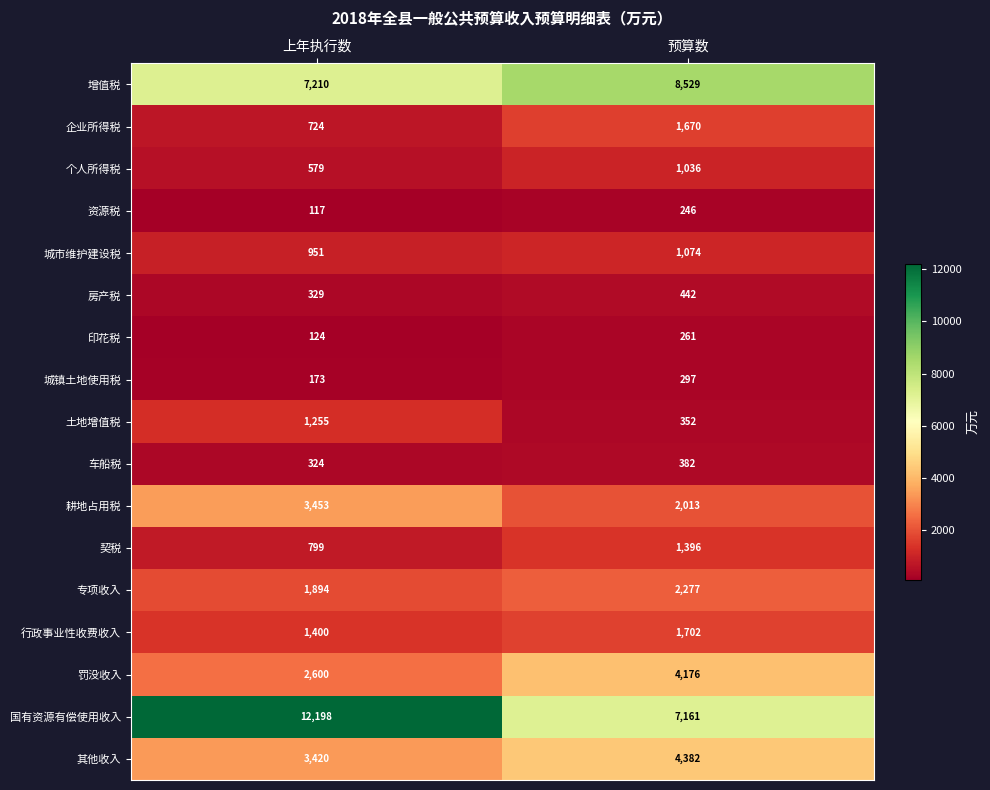

What is the total value across all series at 上年执行数?

37550